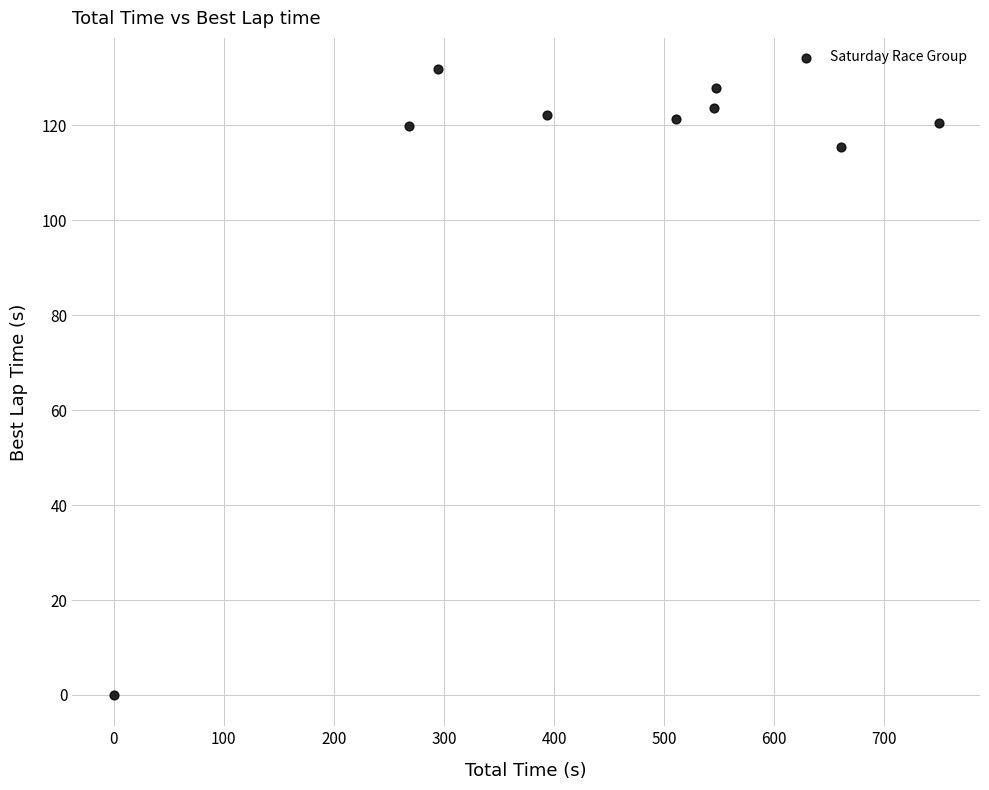

What Y value in the scatter plot is closest to 65?

115.4